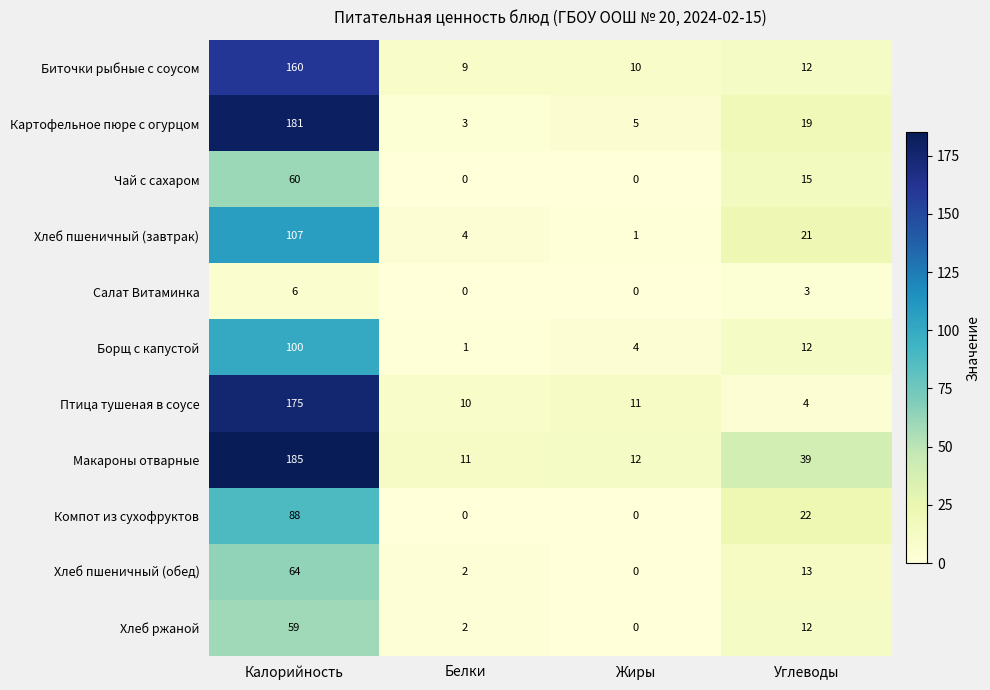

List the series in order of their peak value, highest first.

Макароны отварные, Картофельное пюре с огурцом, Птица тушеная в соусе, Биточки рыбные с соусом, Хлеб пшеничный (завтрак), Борщ с капустой, Компот из сухофруктов, Хлеб пшеничный (обед), Чай с сахаром, Хлеб ржаной, Салат Витаминка